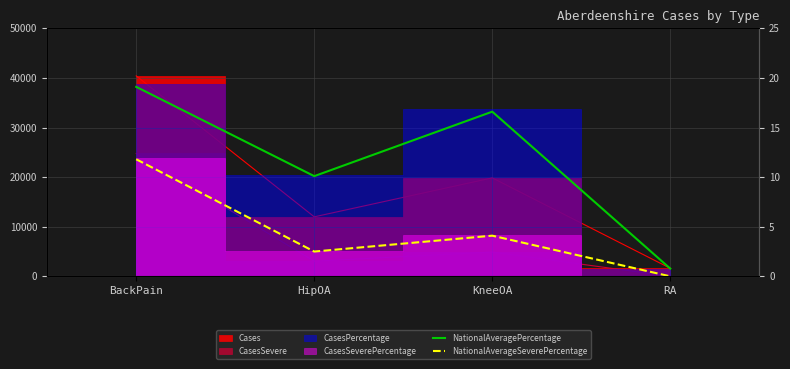

The value of NationalAverageSeverePercentage at KneeOA is 4.1. True or false?

True